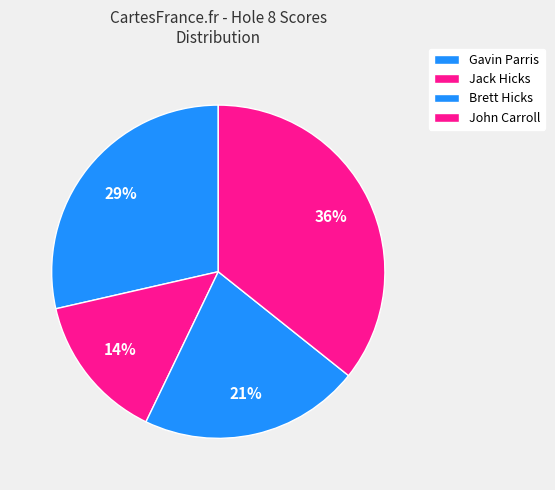

To the nearest percent, what is the average slice percentage?

25%